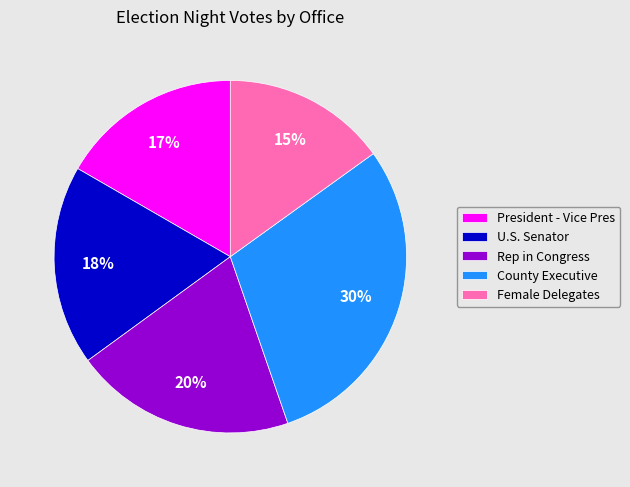

Rank the categories by value from highest to lowest.

County Executive, Rep in Congress, U.S. Senator, President - Vice Pres, Female Delegates